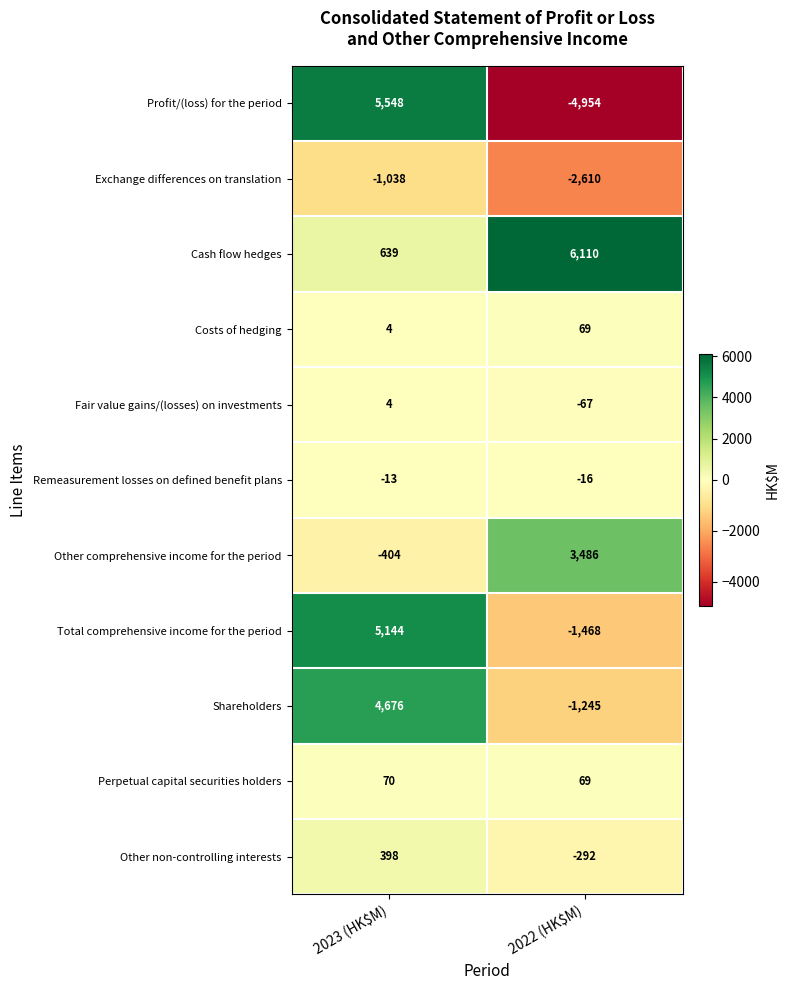

Read the Perpetual capital securities holders value at 2022 (HK$M).

69